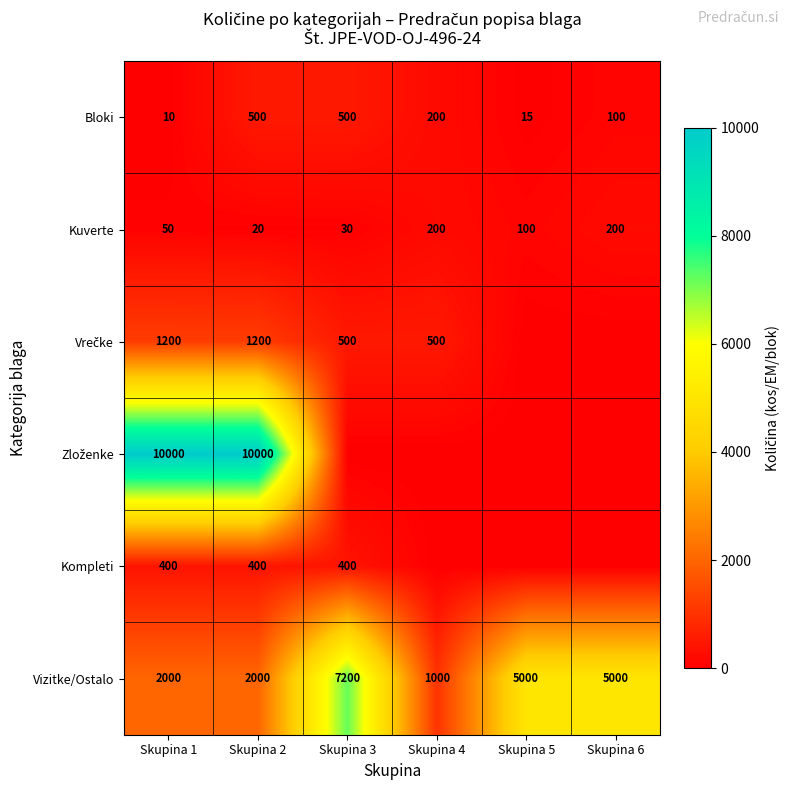

The Bloki series shows 218 at Skupina 2. True or false?

False